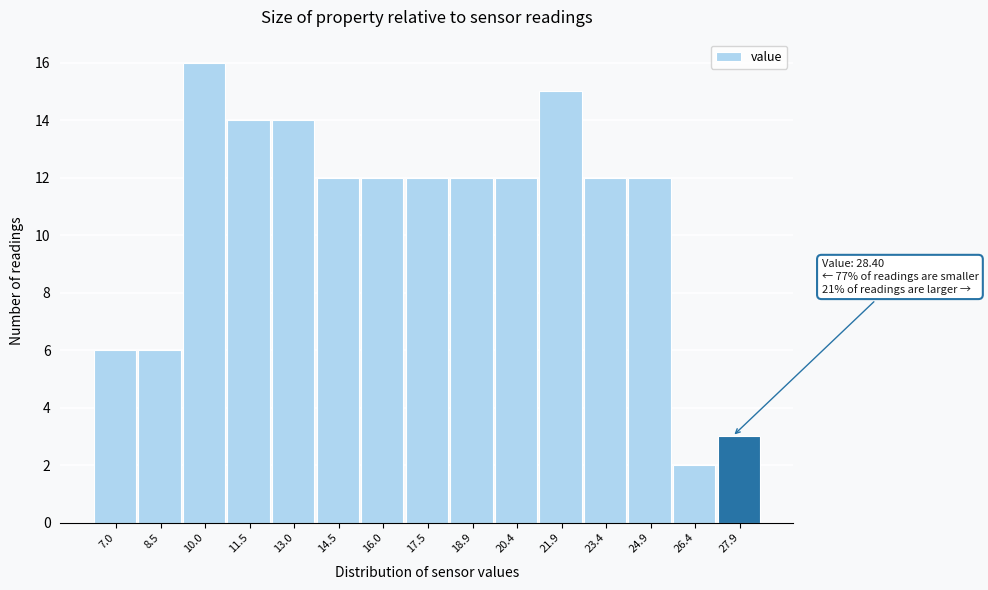

Reading left to right, what are all the values shown in this chart?

7.0=6	8.5=6	10.0=16	11.5=14	13.0=14	14.5=12	16.0=12	17.5=12	18.9=12	20.4=12	21.9=15	23.4=12	24.9=12	26.4=2	27.9=3